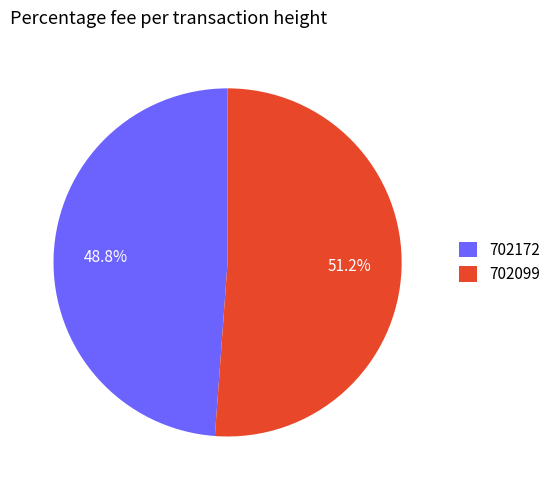

Is the sum of 702172 and 702099 greater than half?

Yes